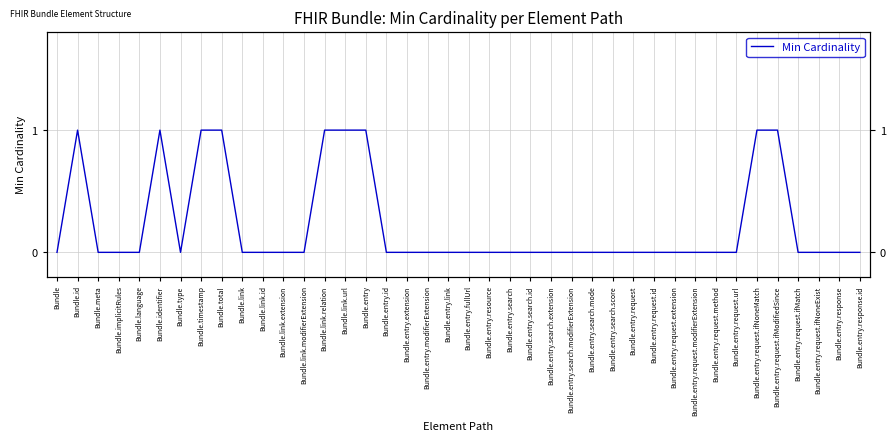

Rank the categories by value from highest to lowest.

Bundle.id, Bundle.identifier, Bundle.timestamp, Bundle.total, Bundle.link.relation, Bundle.link.url, Bundle.entry, Bundle.entry.request.ifNoneMatch, Bundle.entry.request.ifModifiedSince, Bundle, Bundle.meta, Bundle.implicitRules, Bundle.language, Bundle.type, Bundle.link, Bundle.link.id, Bundle.link.extension, Bundle.link.modifierExtension, Bundle.entry.id, Bundle.entry.extension, Bundle.entry.modifierExtension, Bundle.entry.link, Bundle.entry.fullUrl, Bundle.entry.resource, Bundle.entry.search, Bundle.entry.search.id, Bundle.entry.search.extension, Bundle.entry.search.modifierExtension, Bundle.entry.search.mode, Bundle.entry.search.score, Bundle.entry.request, Bundle.entry.request.id, Bundle.entry.request.extension, Bundle.entry.request.modifierExtension, Bundle.entry.request.method, Bundle.entry.request.url, Bundle.entry.request.ifMatch, Bundle.entry.request.ifNoneExist, Bundle.entry.response, Bundle.entry.response.id